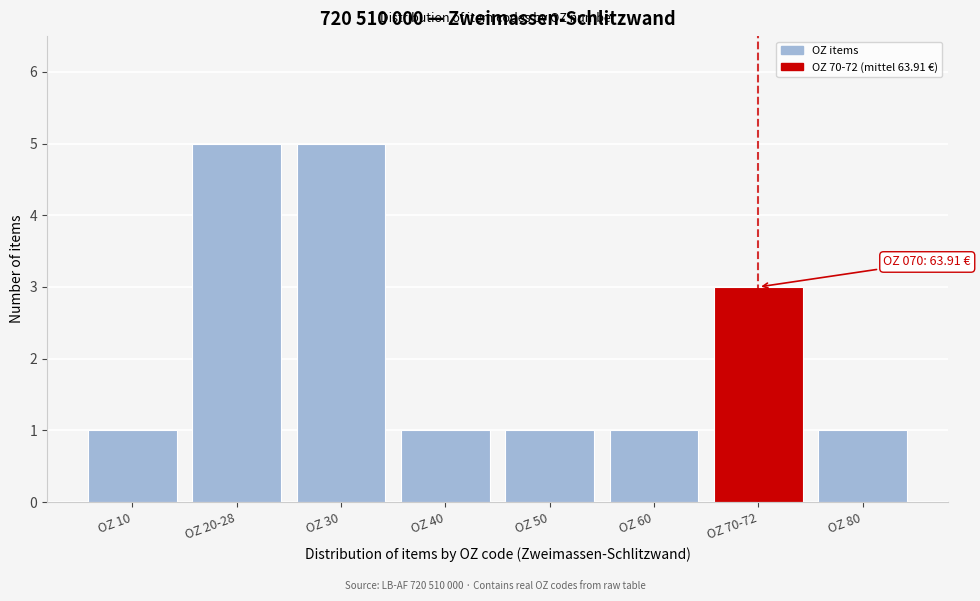

Reading left to right, what are all the values shown in this chart?

OZ 10=1	OZ 20-28=5	OZ 30=5	OZ 40=1	OZ 50=1	OZ 60=1	OZ 70-72=3	OZ 80=1